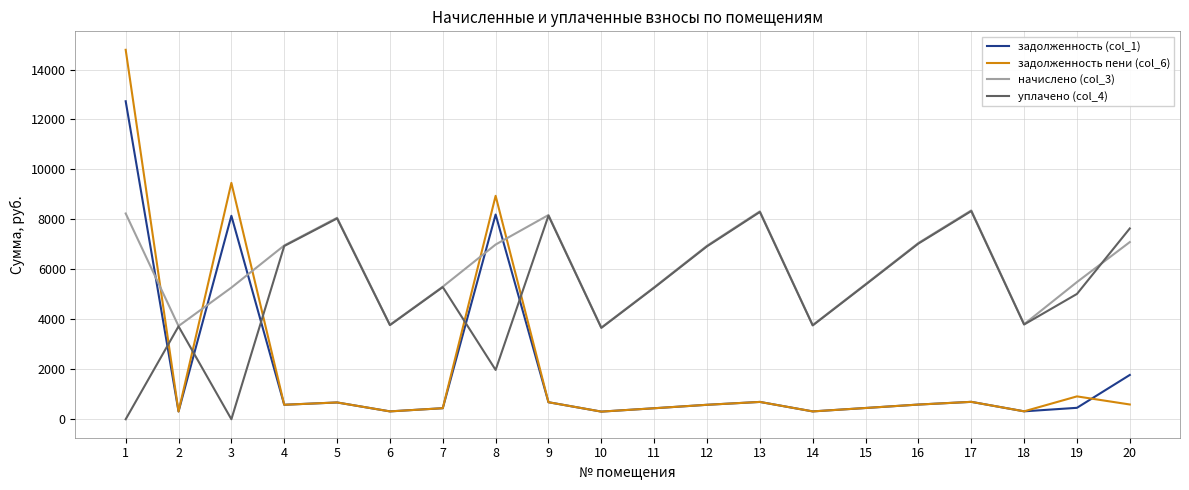

At 1, list the series in order from largest to smallest.

задолженность пени (col_6), задолженность (col_1), начислено (col_3), уплачено (col_4)